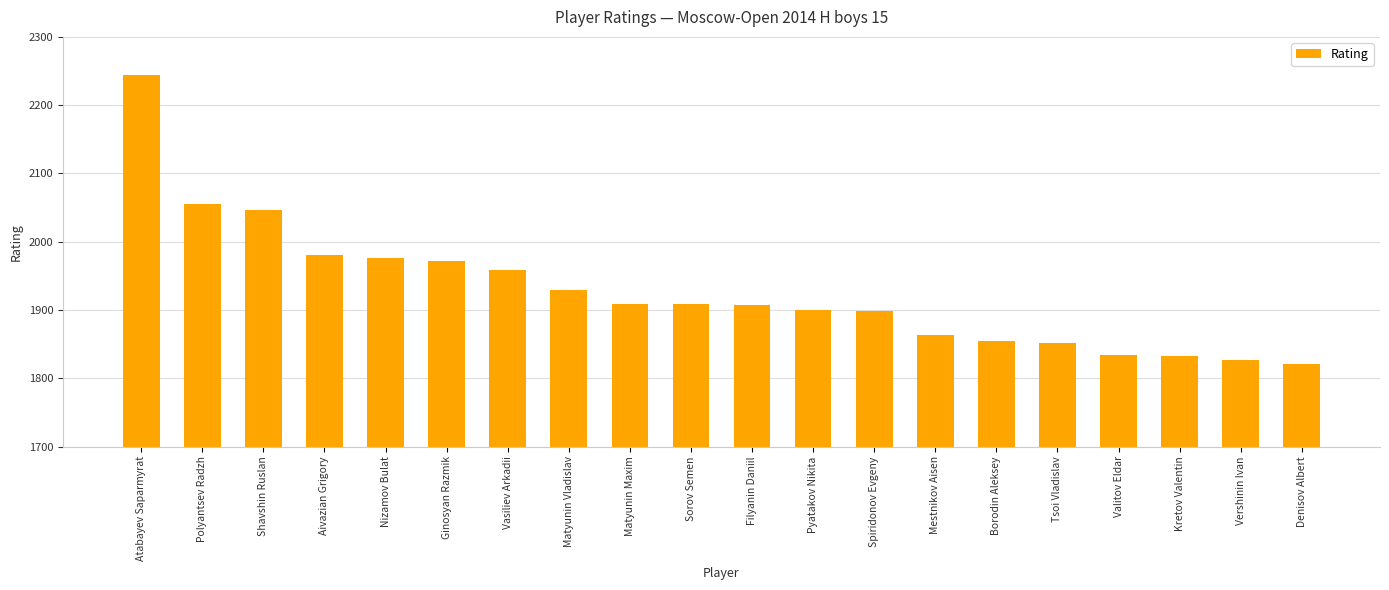

What is the value of the 18th bar from the left?

1832